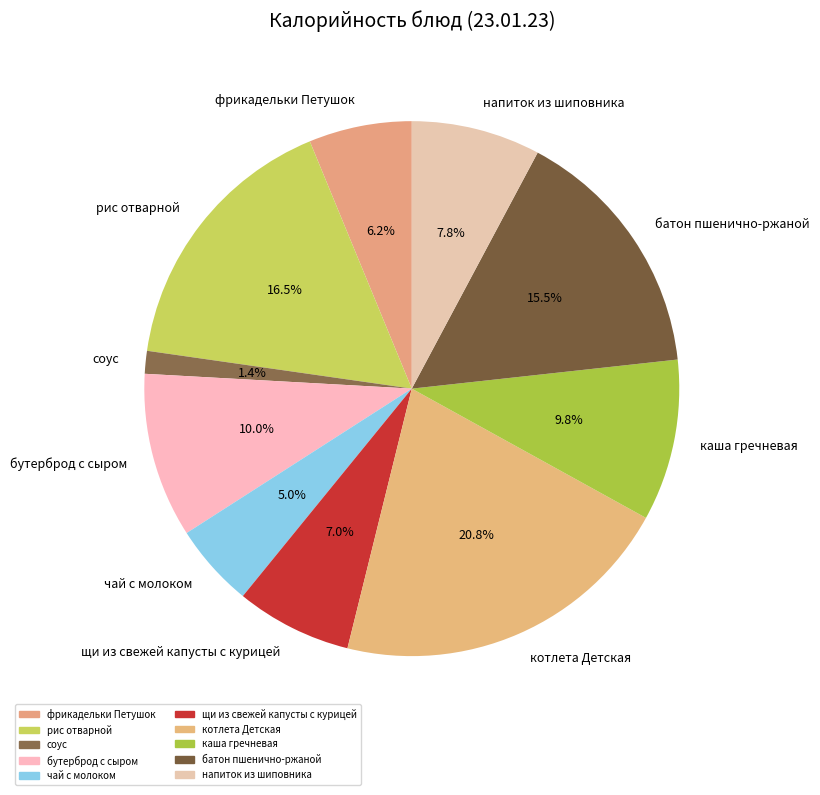

Is it true that бутерброд с сыром is 10% of the pie?

True